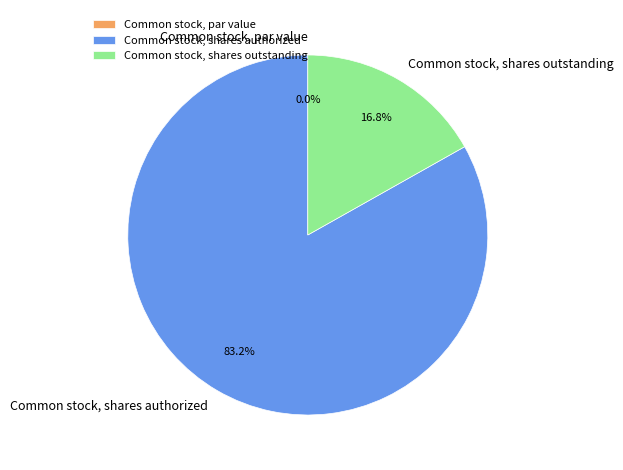

Is the sum of Common stock, shares authorized and Common stock, shares outstanding greater than half?

Yes